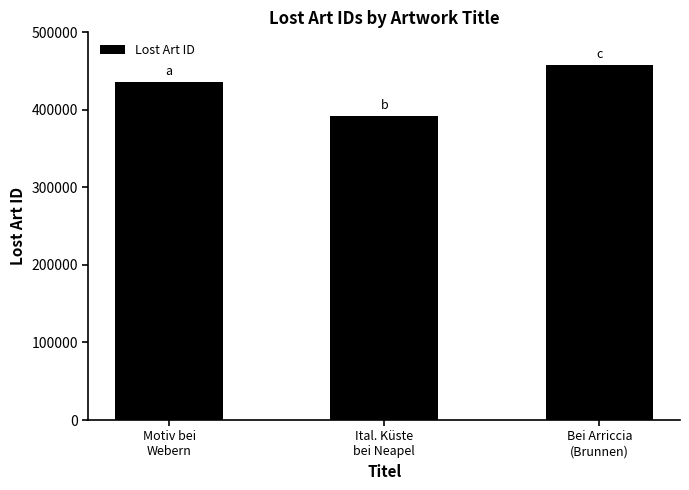

True or false: the data shows 634685 at Motiv bei
Webern.

False